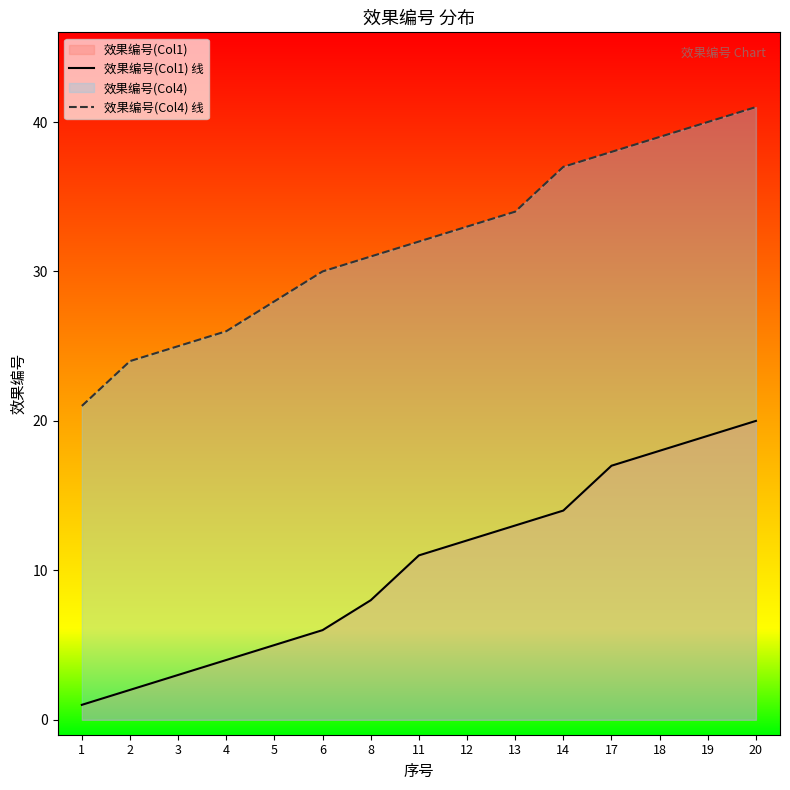

True or false: 效果编号(Col4) 线 has a value of 34 at 13.

True